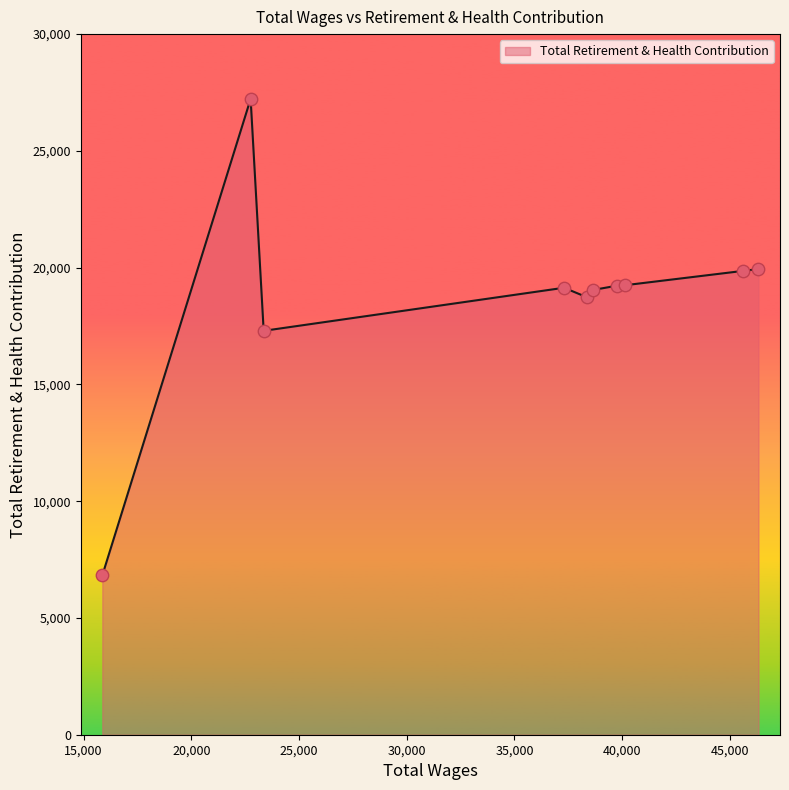

What is the greatest value displayed?

27225